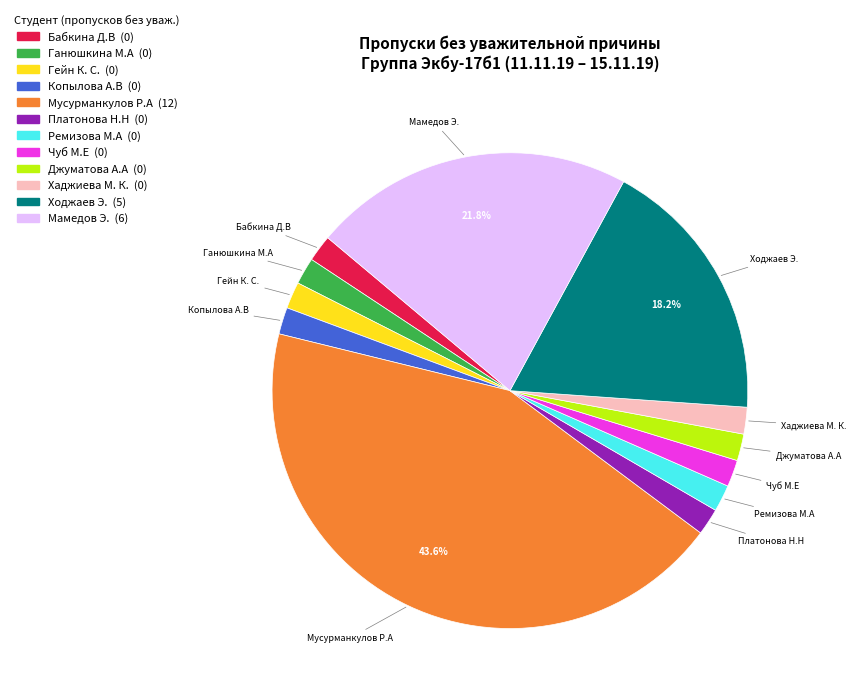

Which slice is the largest?

Мусурманкулов Р.А